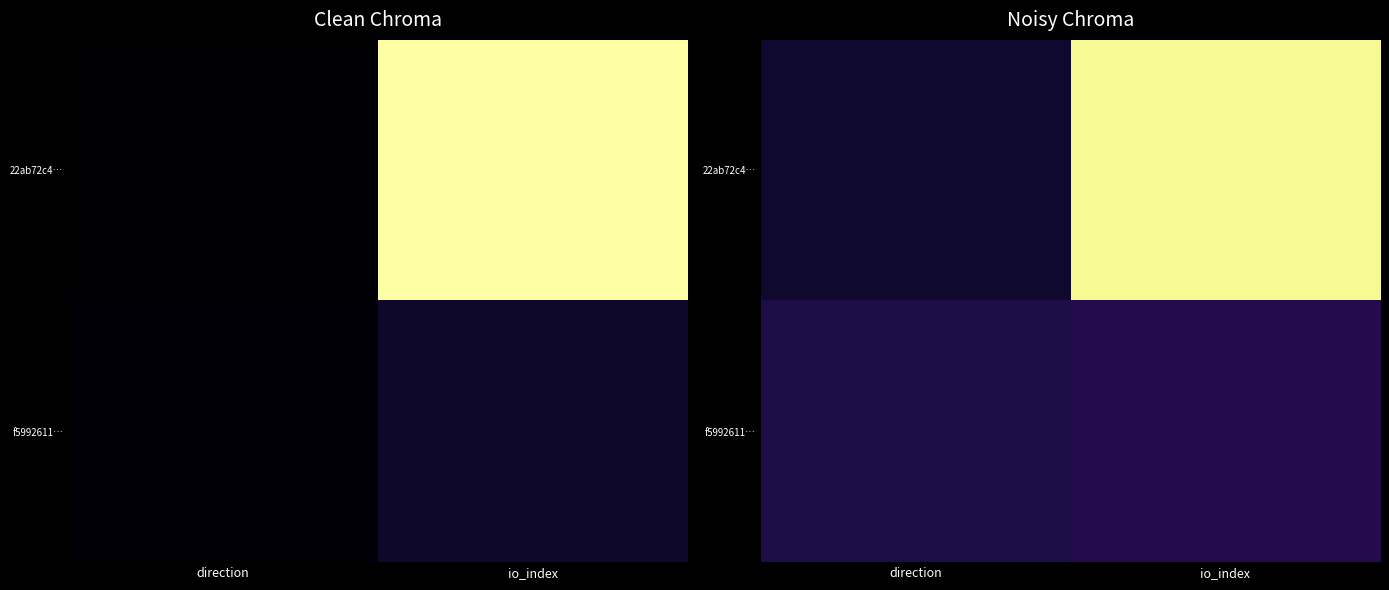

At which category does the chart reach its minimum across all series?

direction